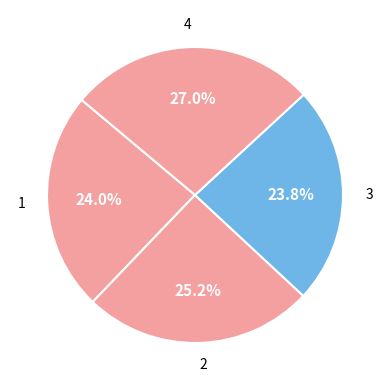

How many segments does this pie chart have?

4